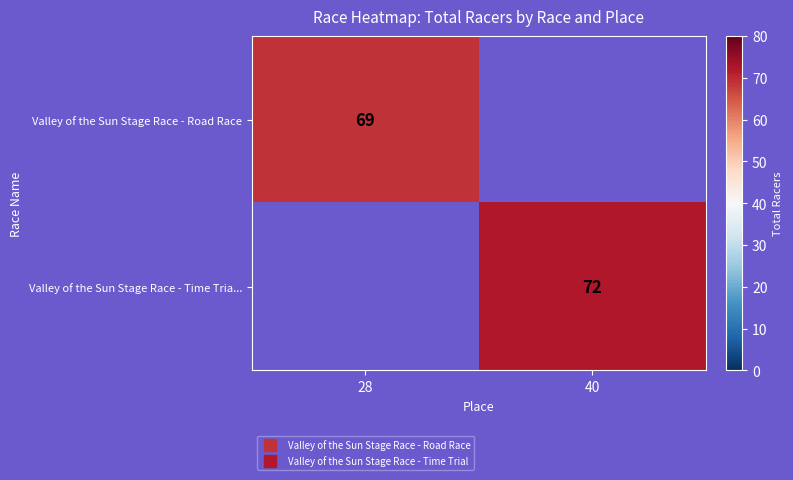

How many positive values does the Valley of the Sun Stage Race - Road Race series have?

1